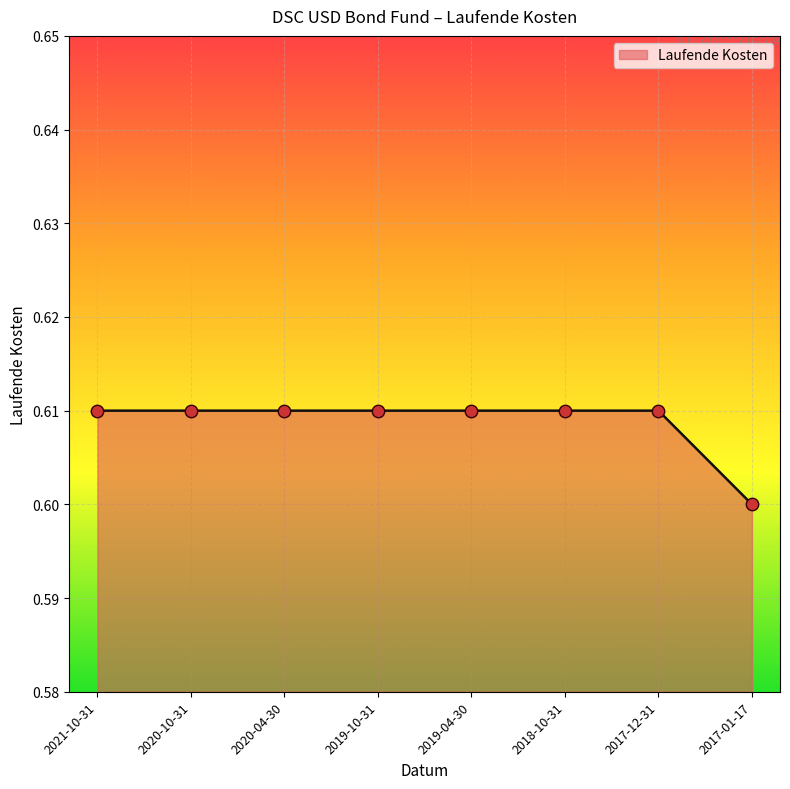

Between 2017-01-17 and 2019-10-31, which is larger?

2019-10-31